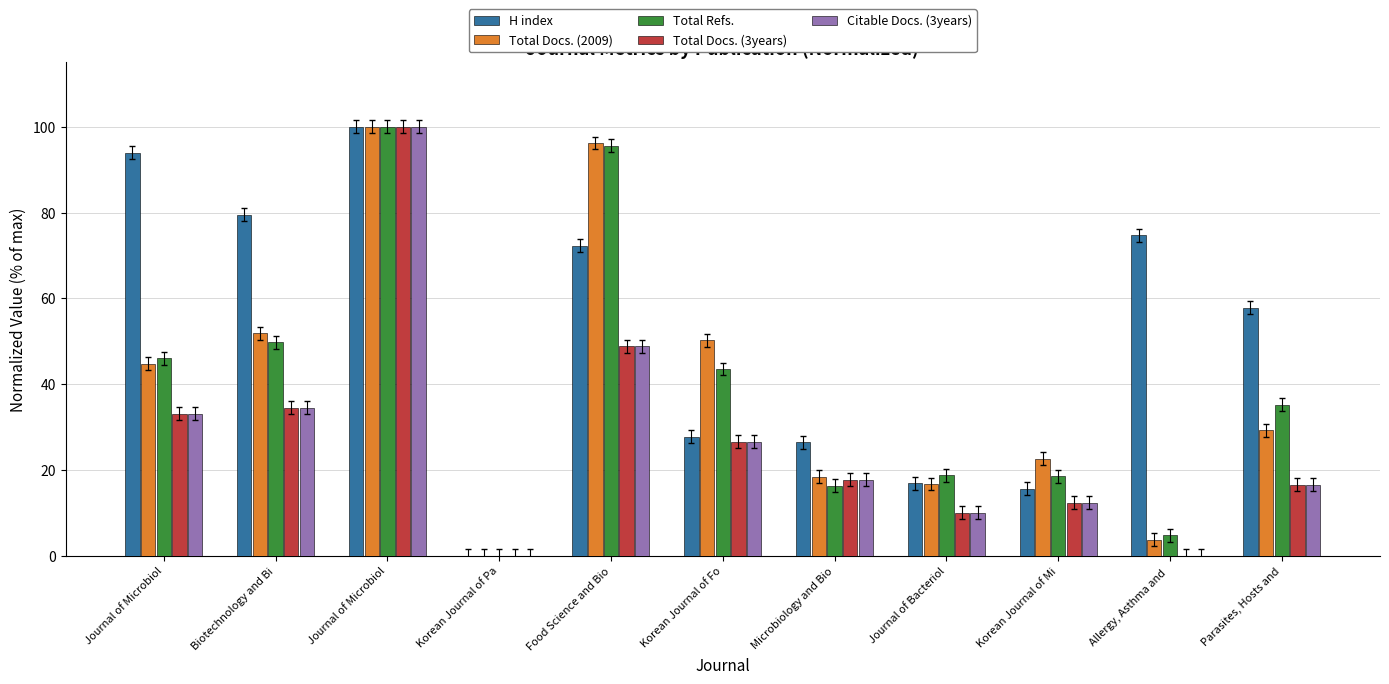

What is the sum of the Total Docs. (2009) values at Microbiology and Bio and Korean Journal of Fo?

68.6